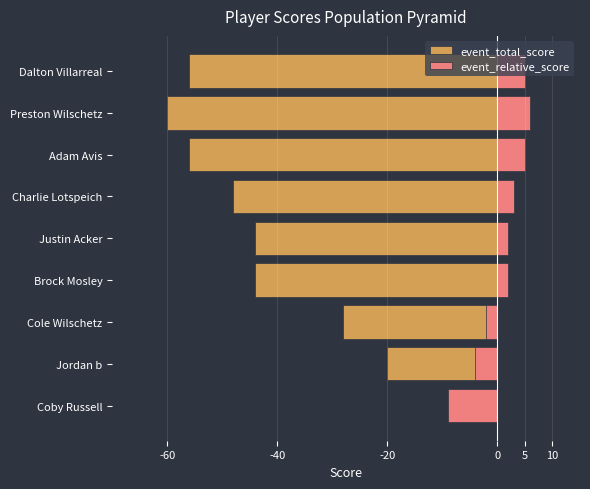

What is the sum of all event_total_score values?

-356